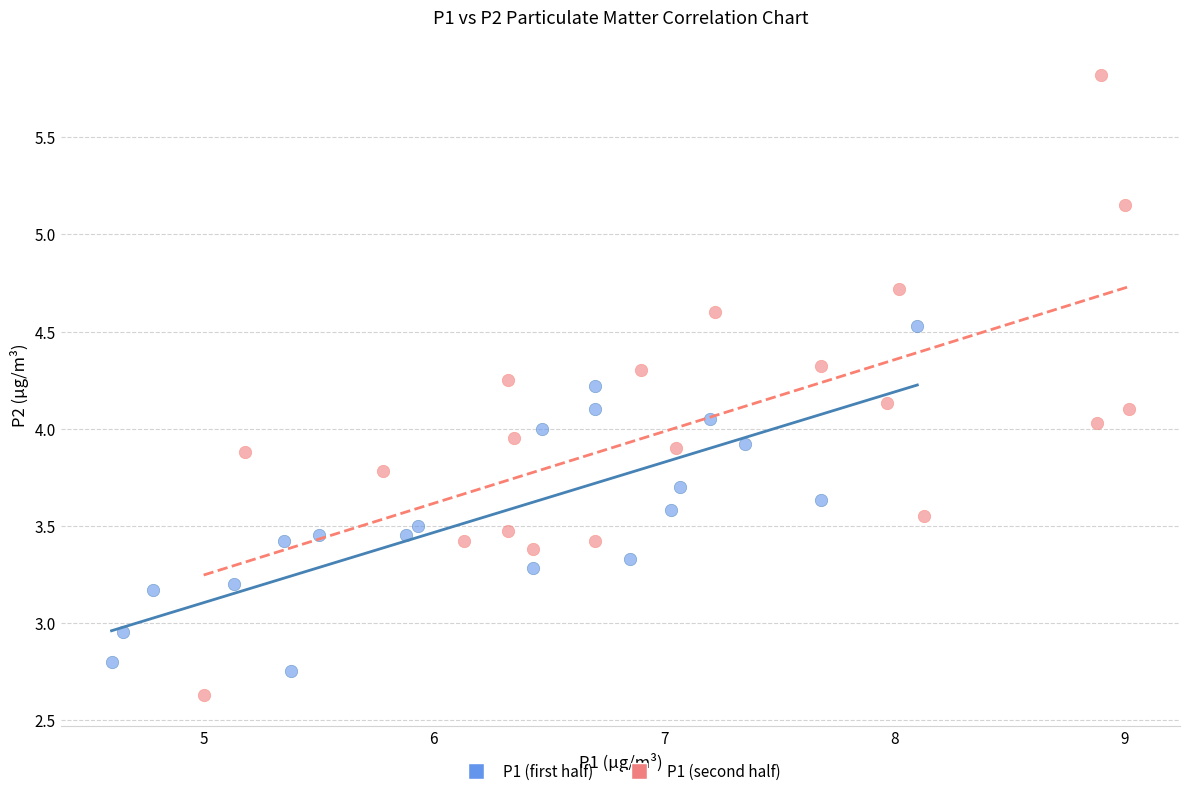

What are all the series names shown in the legend?

P1 (first half), P1 (second half)